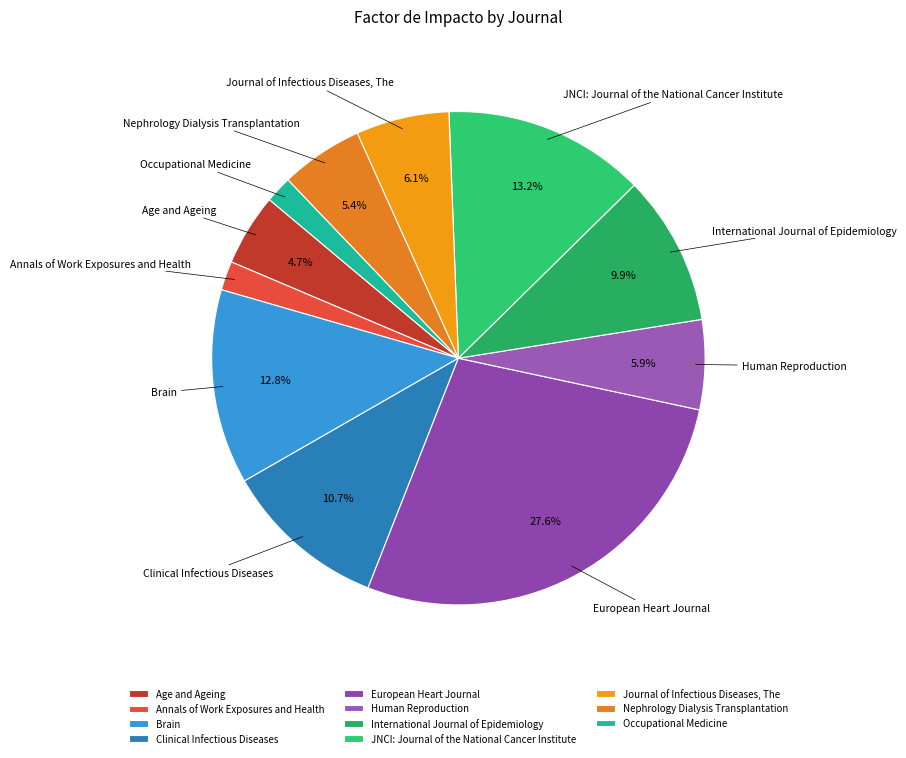

To the nearest percent, what is the difference between the Occupational Medicine and Nephrology Dialysis Transplantation slice percentages?

4%